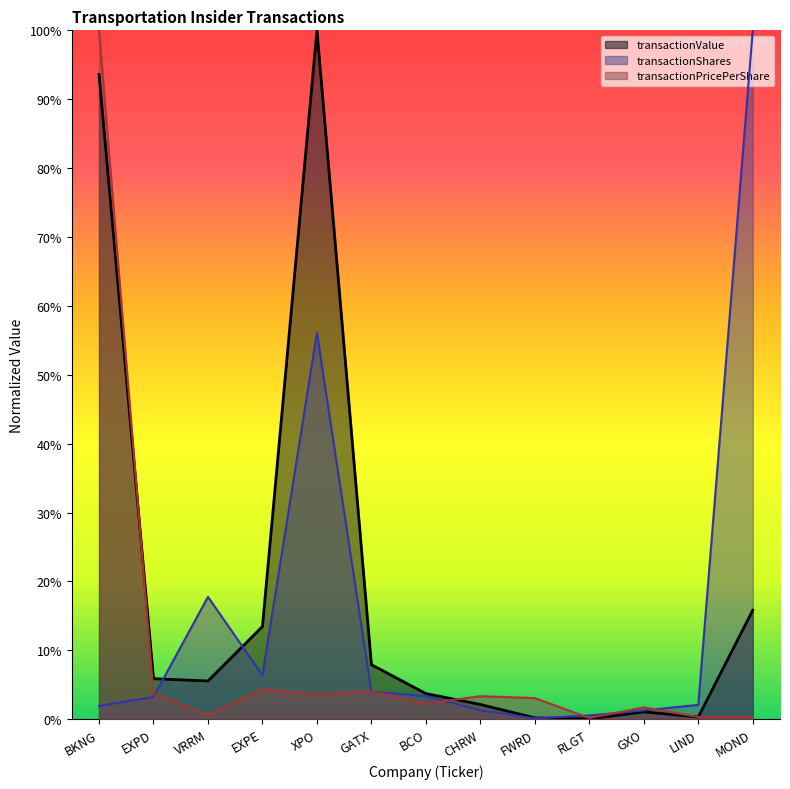

Which label corresponds to the smallest value in the chart?

RLGT